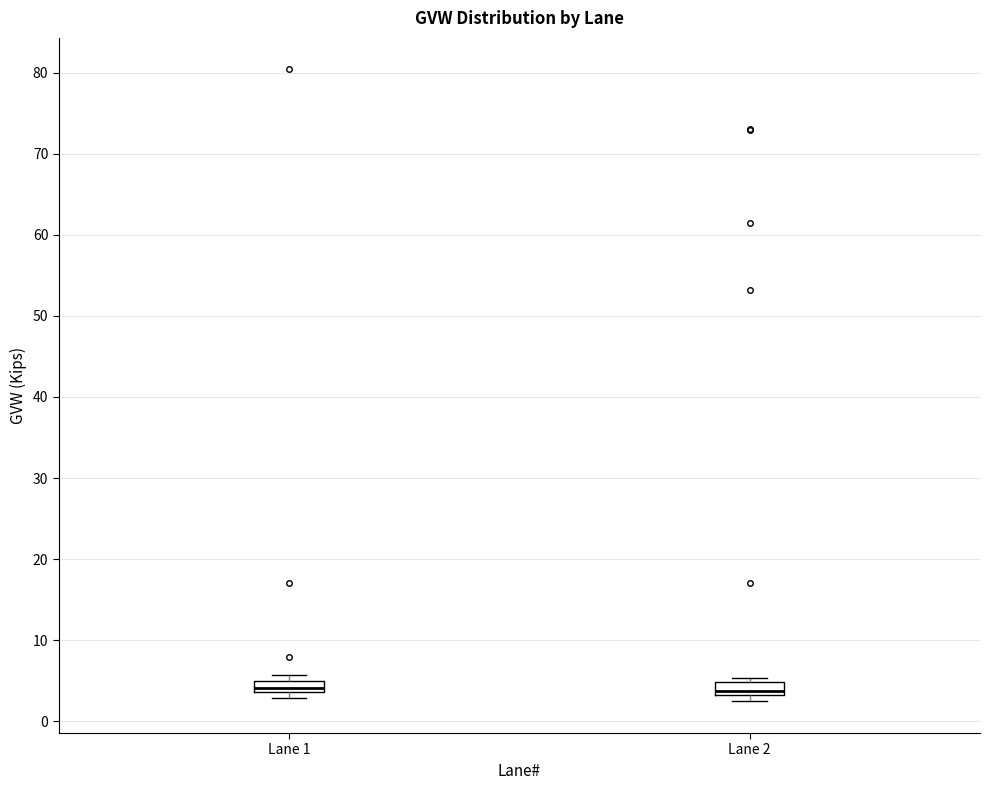

Where is the upper edge of the box for Lane 1 on the y-axis? The values are not printed on the chart, so give them approximately, as read against the axis.

5